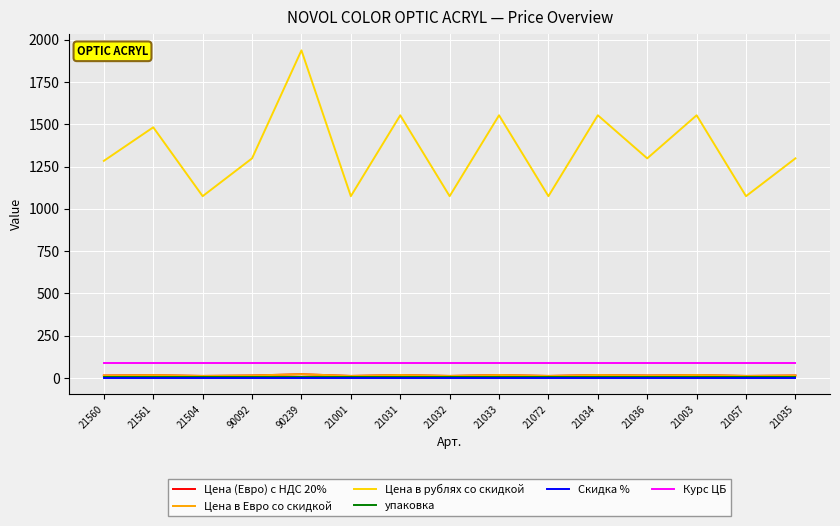

What is the label of the 14th point from the left?

21057